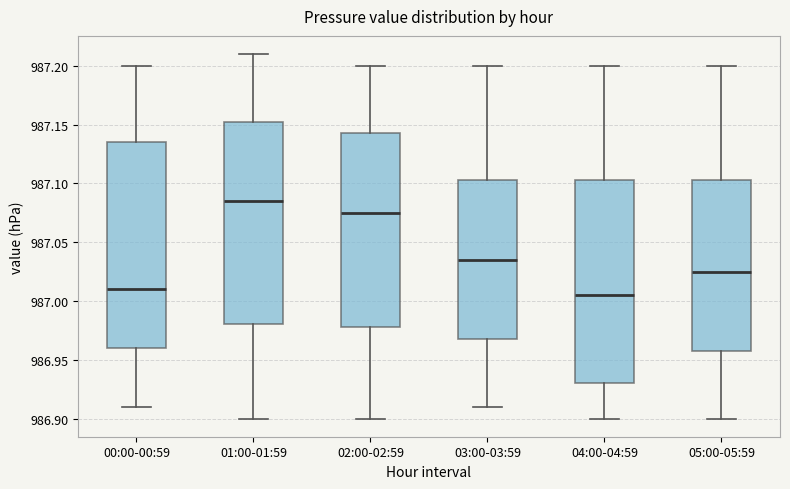

Which box's median line is the highest?

01:00-01:59